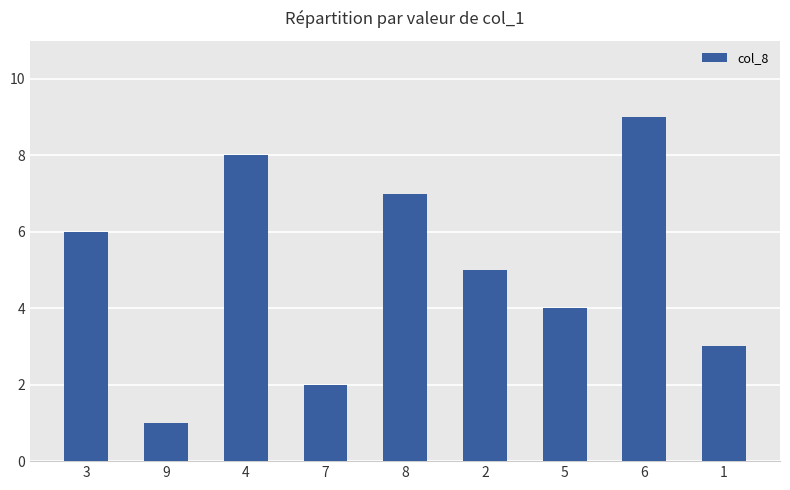

What is the label of the 6th bar from the left?

2